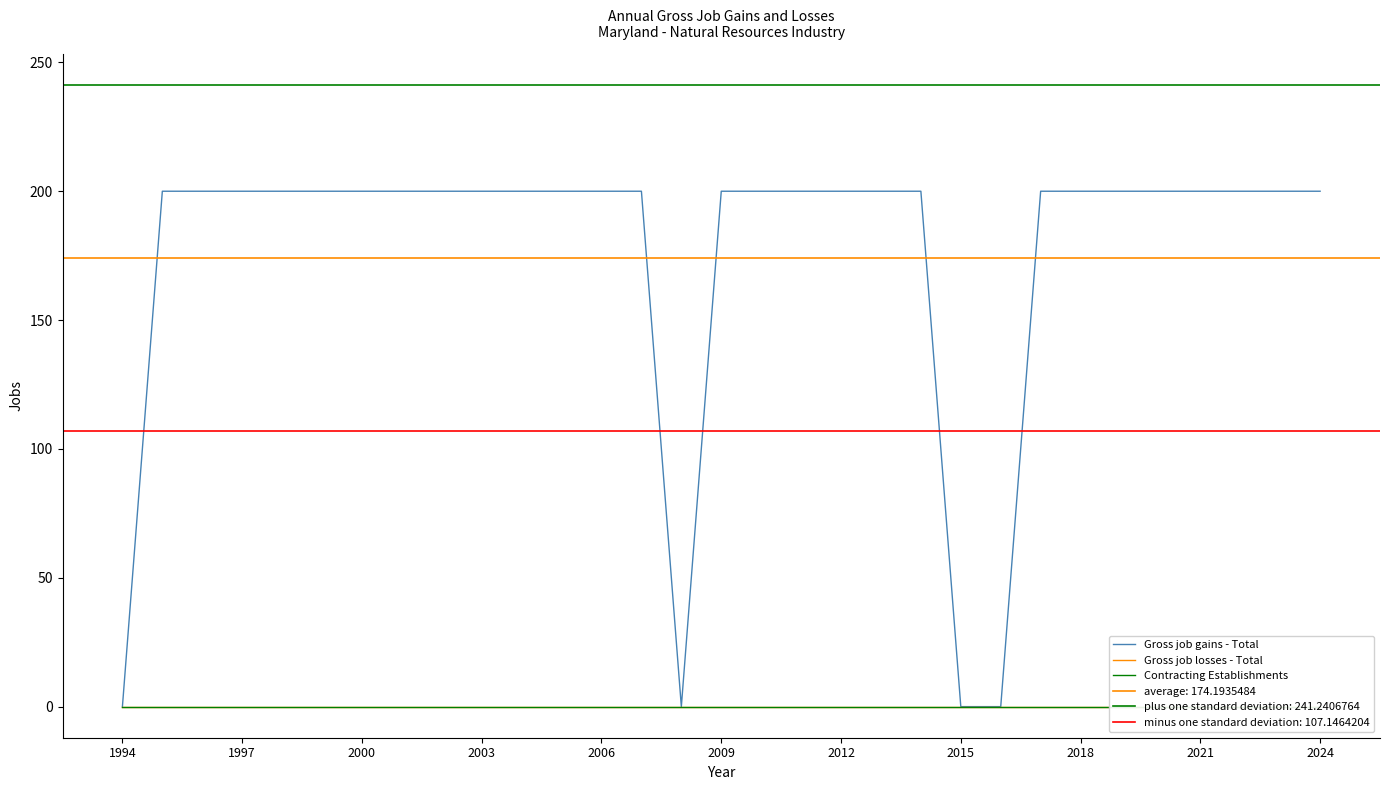

What are all the series names shown in the legend?

Gross job gains - Total, Gross job losses - Total, Contracting Establishments